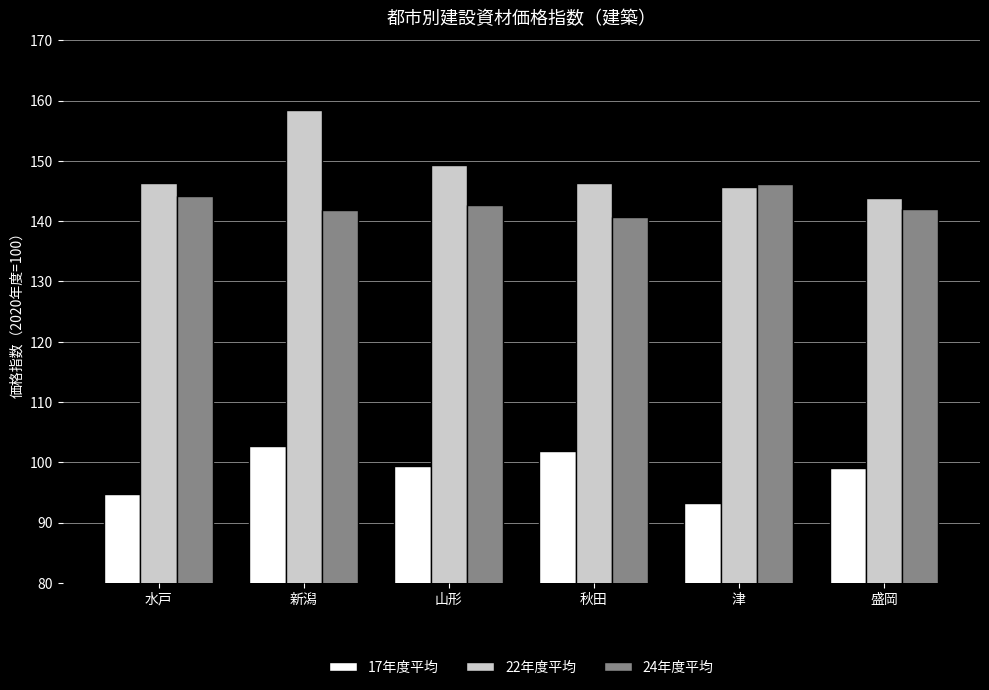

Which category has the highest value in the 22年度平均 series?

新潟